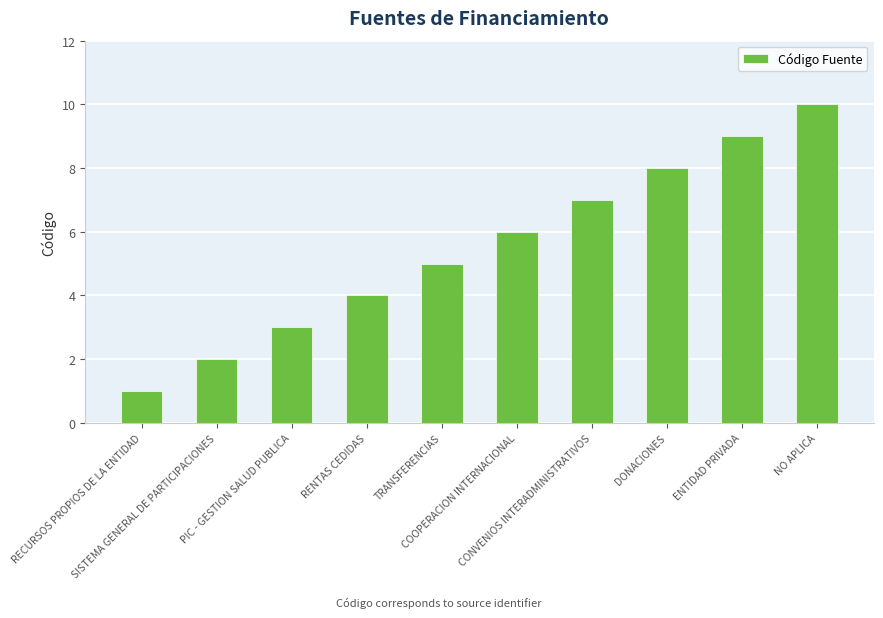

Rank the categories by value from highest to lowest.

NO APLICA, ENTIDAD PRIVADA, DONACIONES, CONVENIOS INTERADMINISTRATIVOS, COOPERACION INTERNACIONAL, TRANSFERENCIAS, RENTAS CEDIDAS, PIC - GESTION SALUD PUBLICA, SISTEMA GENERAL DE PARTICIPACIONES, RECURSOS PROPIOS DE LA ENTIDAD